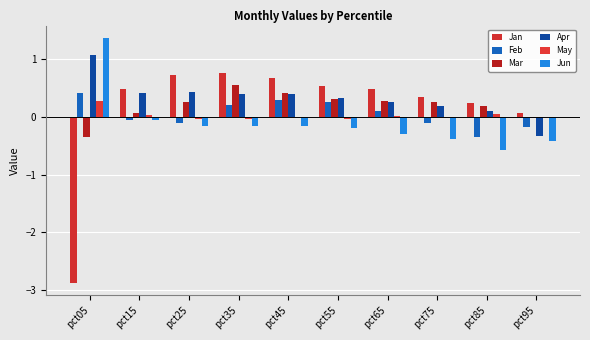

Reading left to right, extract all data points from this chart.

Jan: -2.9	0.5	0.7	0.8	0.7	0.5	0.5	0.3	0.2	0.1
Feb: 0.4	-0.1	-0.1	0.2	0.3	0.3	0.1	-0.1	-0.3	-0.2
Mar: -0.3	0.1	0.3	0.6	0.4	0.3	0.3	0.3	0.2	-0.0
Apr: 1.1	0.4	0.4	0.4	0.4	0.3	0.3	0.2	0.1	-0.3
May: 0.3	0.0	-0.0	-0.0	0.0	-0.0	0.0	0.0	0.1	0.0
Jun: 1.4	-0.1	-0.2	-0.2	-0.2	-0.2	-0.3	-0.4	-0.6	-0.4